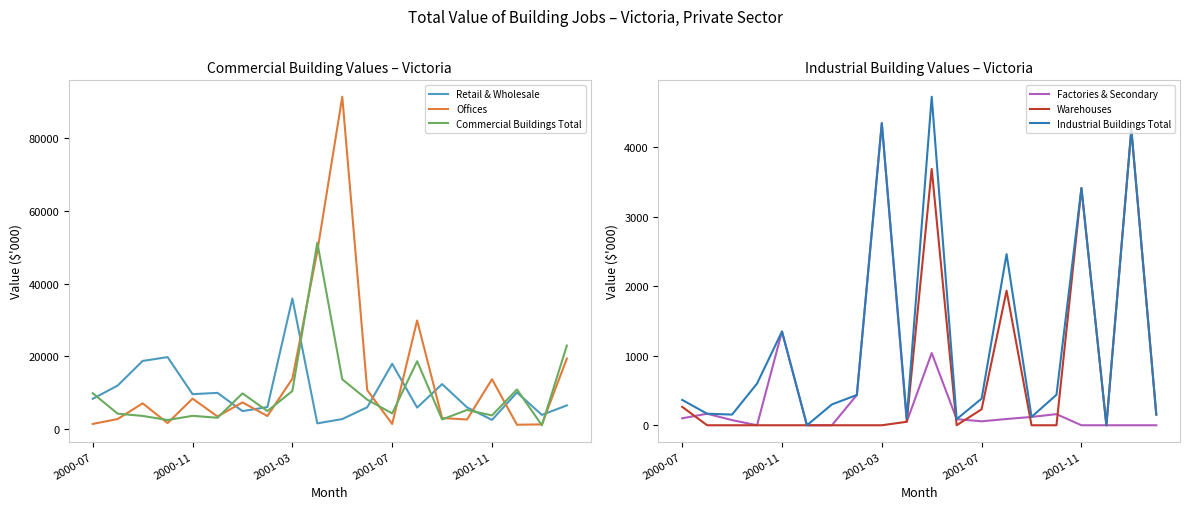

What are all the series names shown in the legend?

Retail & Wholesale, Offices, Commercial Buildings Total, Factories & Secondary, Warehouses, Industrial Buildings Total